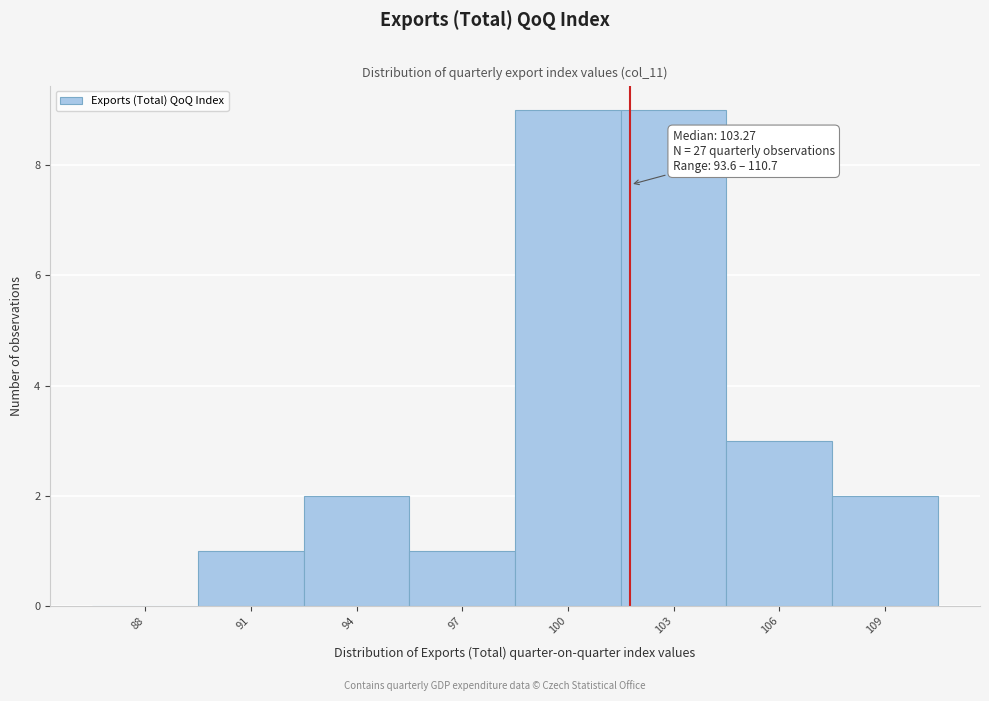

Reading right to left, extract all data points from this chart.

109=2	106=3	103=9	100=9	97=1	94=2	91=1	88=0